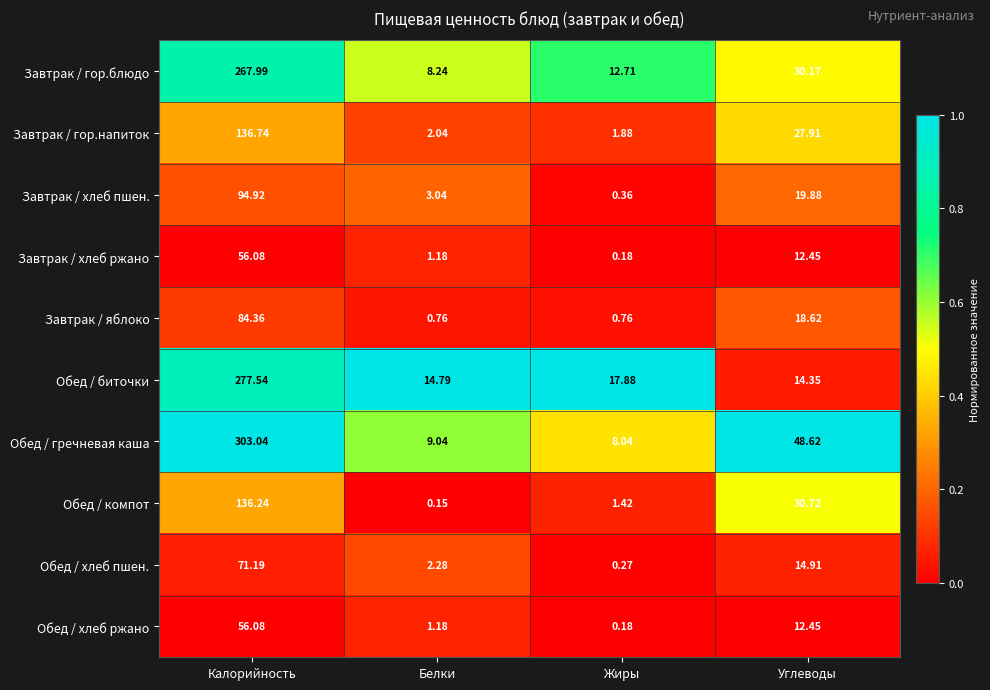

List the labels in order of Завтрак / гор.блюдо value, largest first.

Калорийность, Углеводы, Жиры, Белки